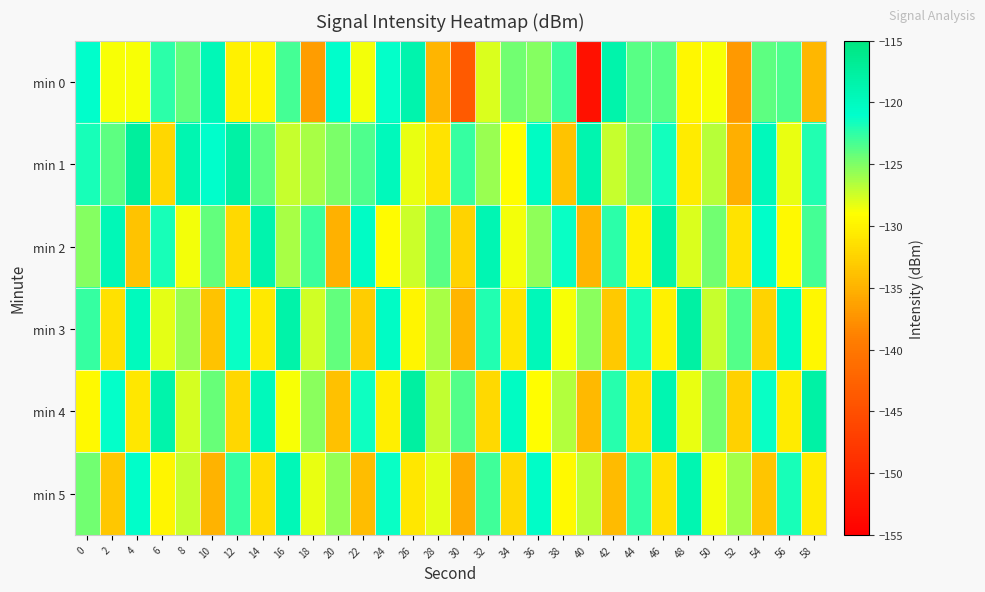

What is the minimum value shown in the chart?

-152.7